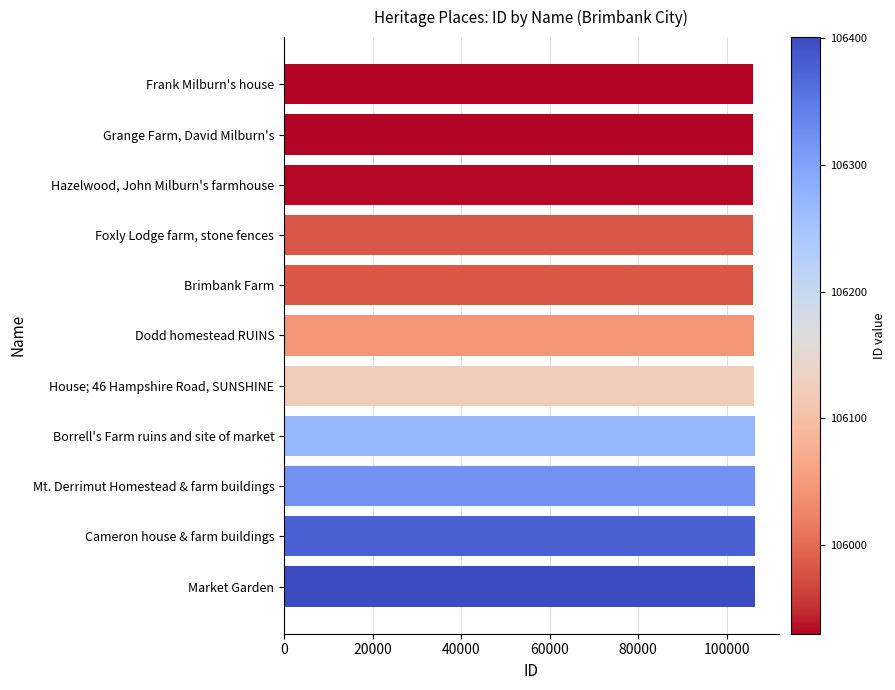

What is the sum of all values?

1167297